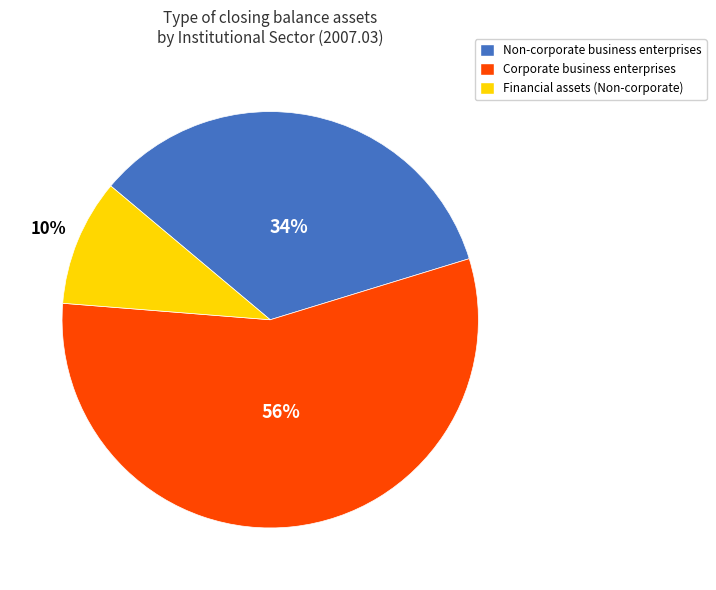

What percentage is the Financial assets slice, to the nearest percent?

10%